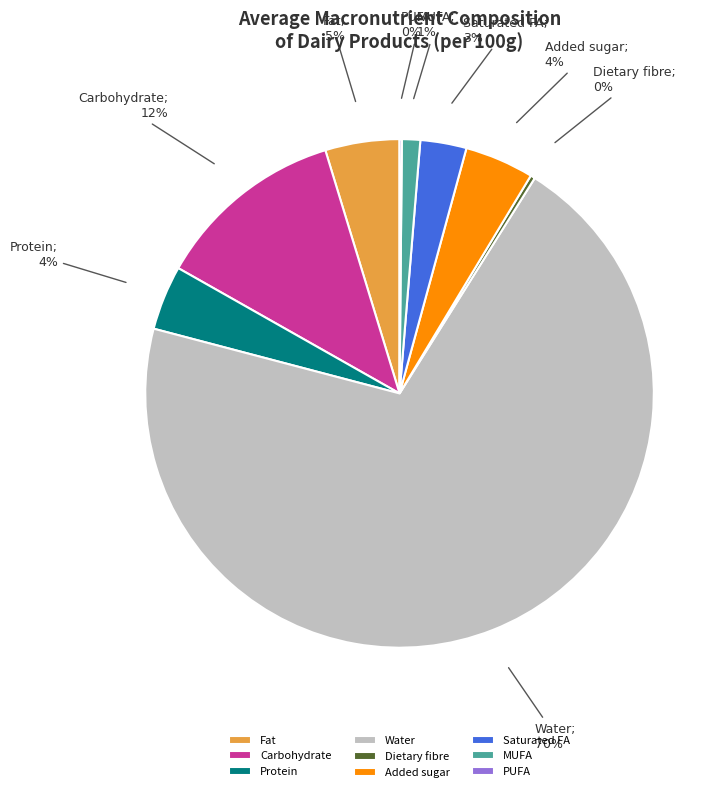

Is it true that Dietary fibre is 10% of the pie?

False